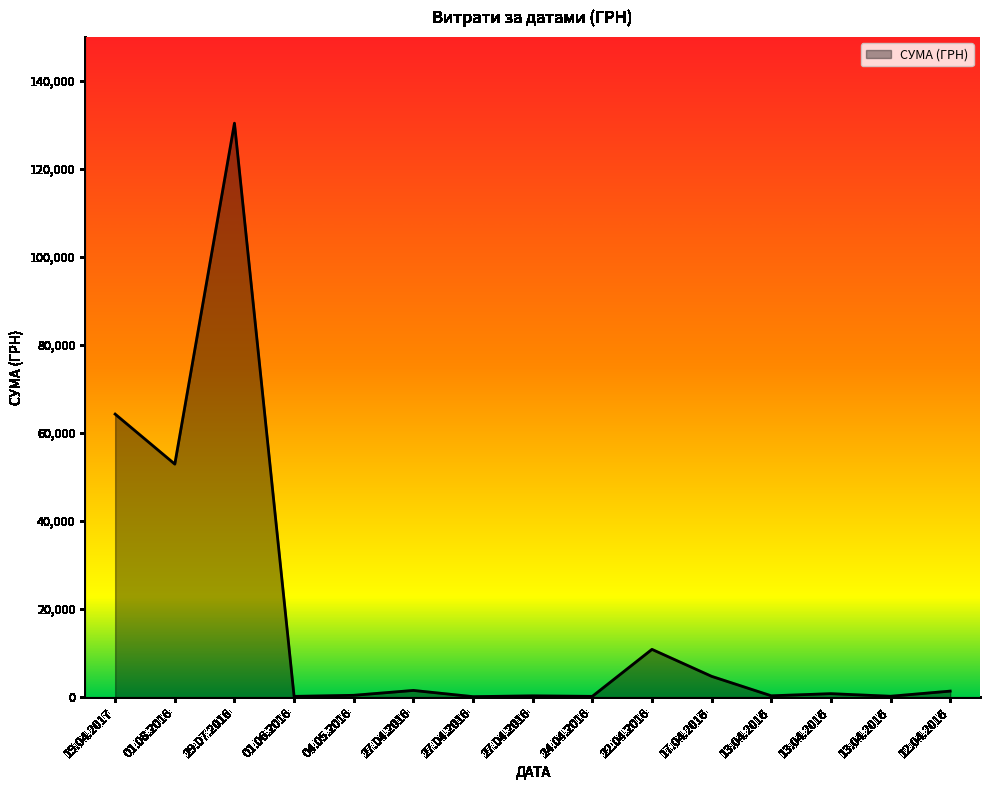

Is this an area chart (filled region under the line)?

Yes